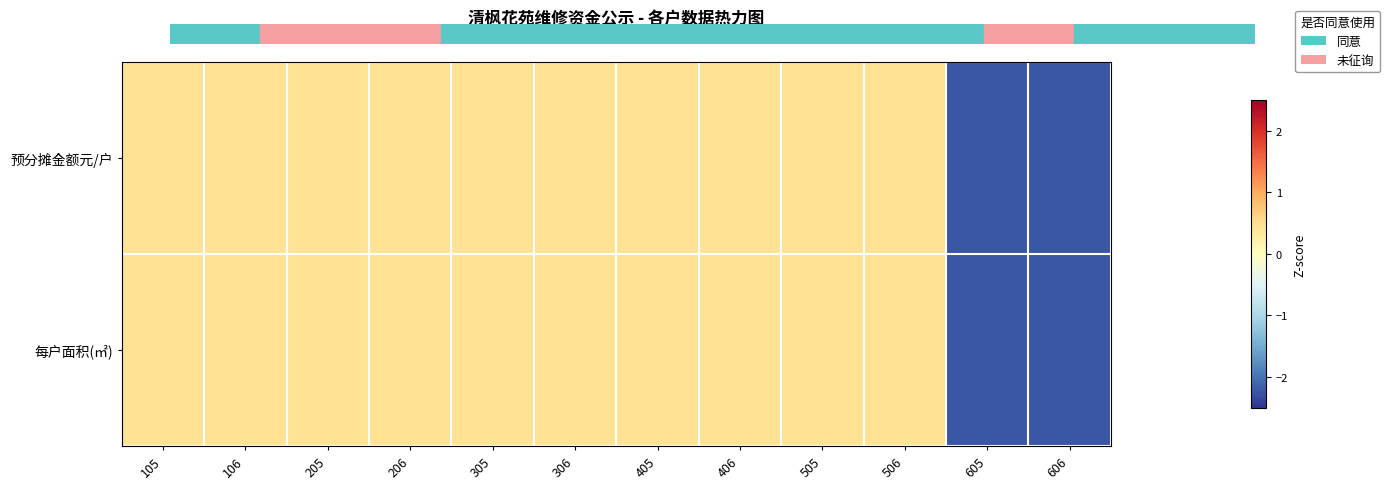

What is the total value across all series at 406?

0.9